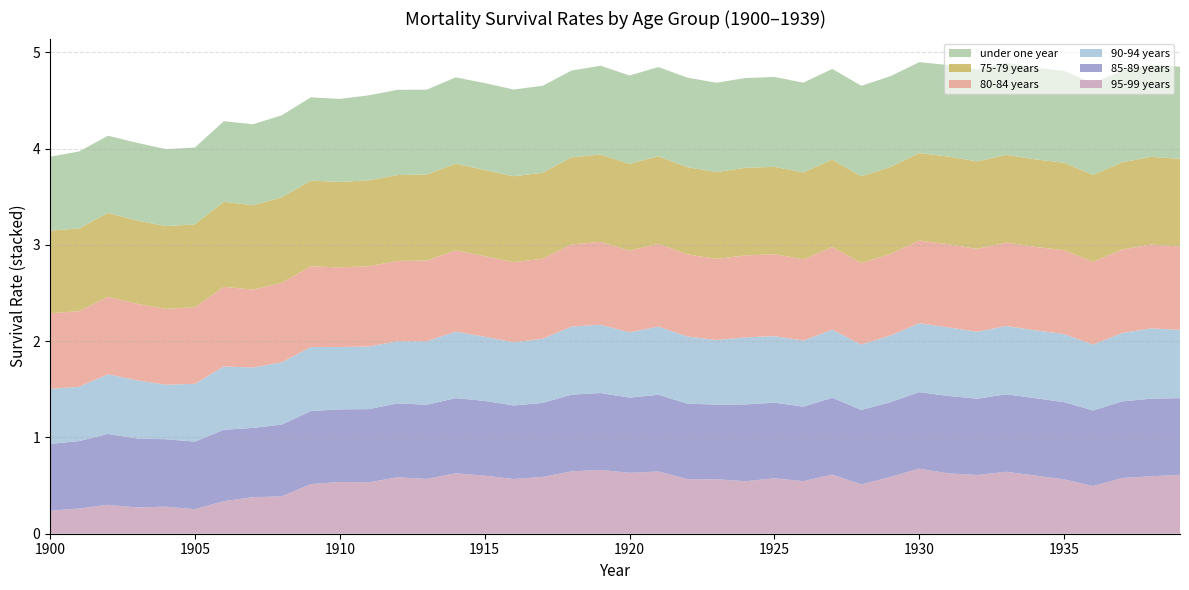

What is the maximum value for 95-99 years?

0.7